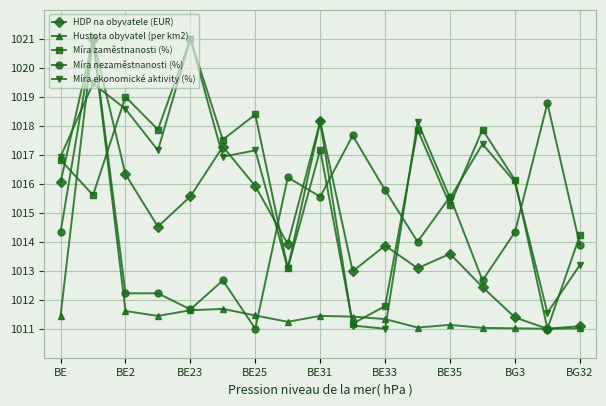

What is the minimum value for Míra ekonomické aktivity (%)?

1011.0